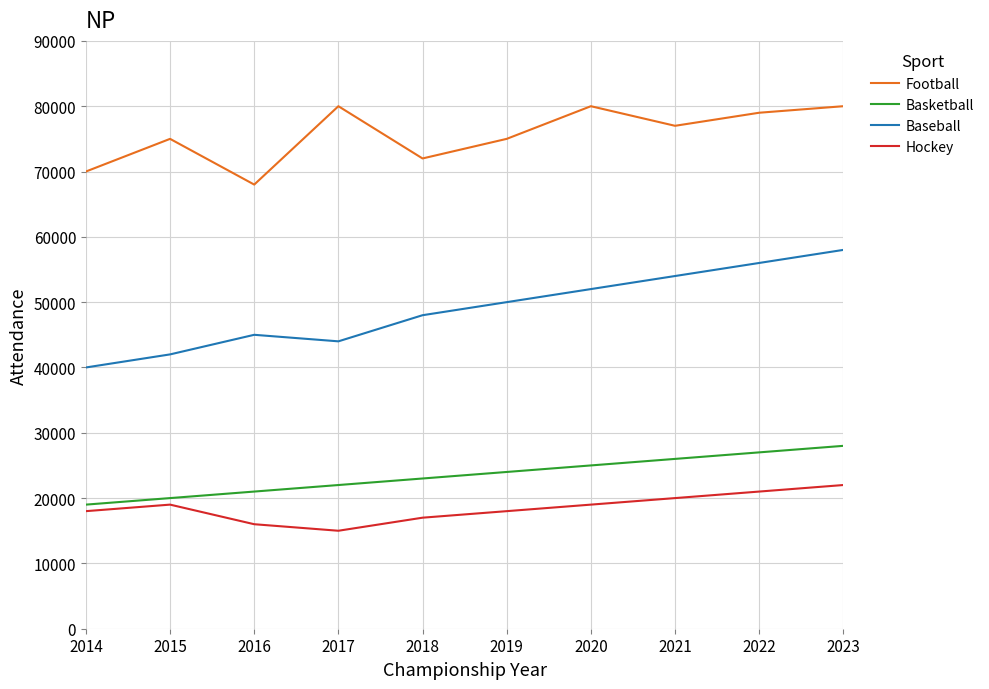

What is the difference between the Baseball values at 2022 and 2014?

16000